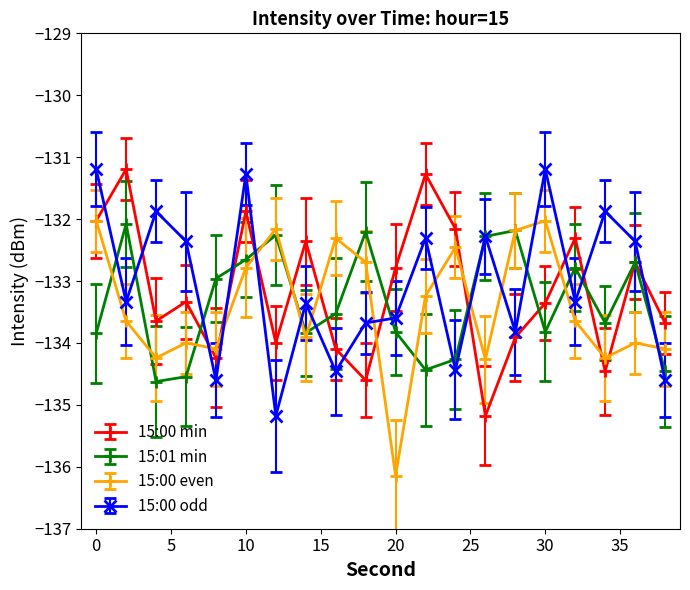

What is the minimum value for 15:00 min?

-135.2